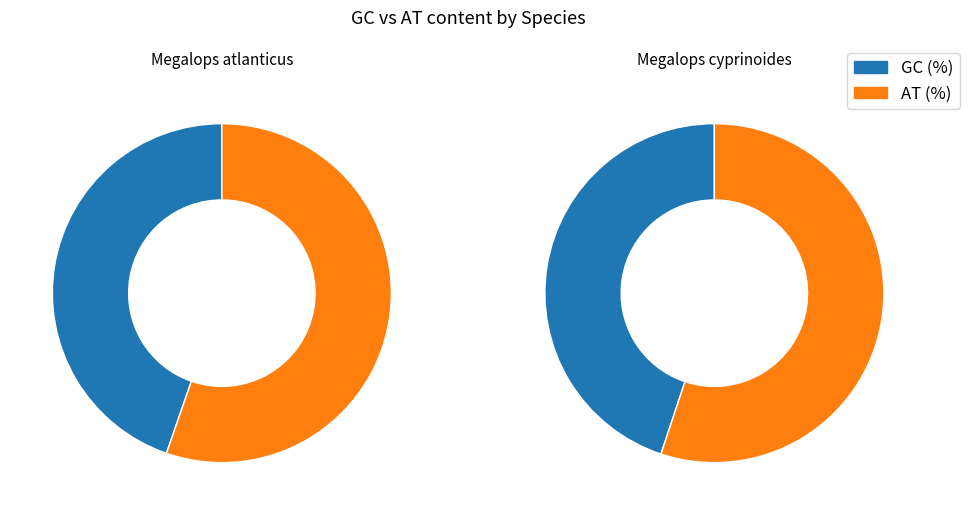

To the nearest percent, what portion does Megalops atlanticus represent?

50%